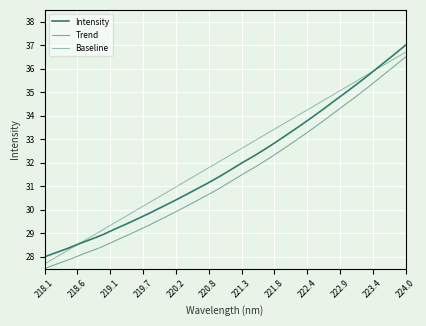

What is the change in value from 221.1174 to 223.2172?

+3.7